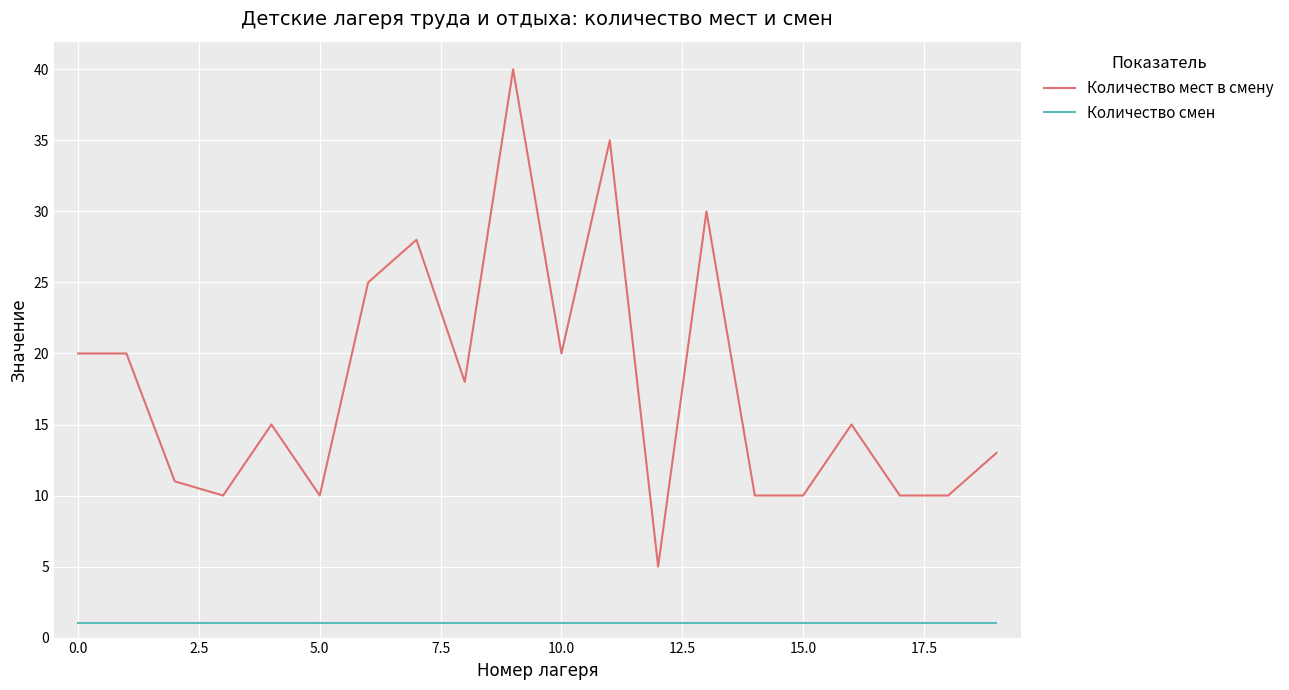

Which series has the largest total across all categories?

Количество мест в смену